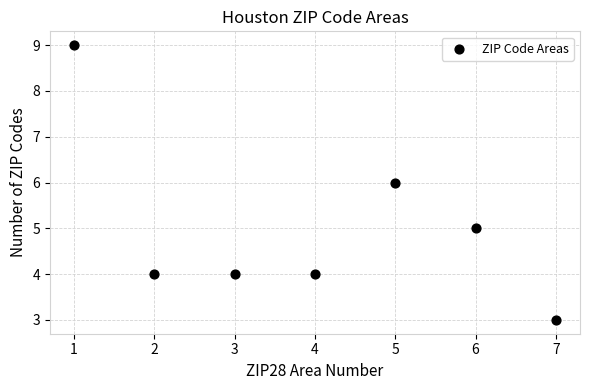

What is the average X value?

4